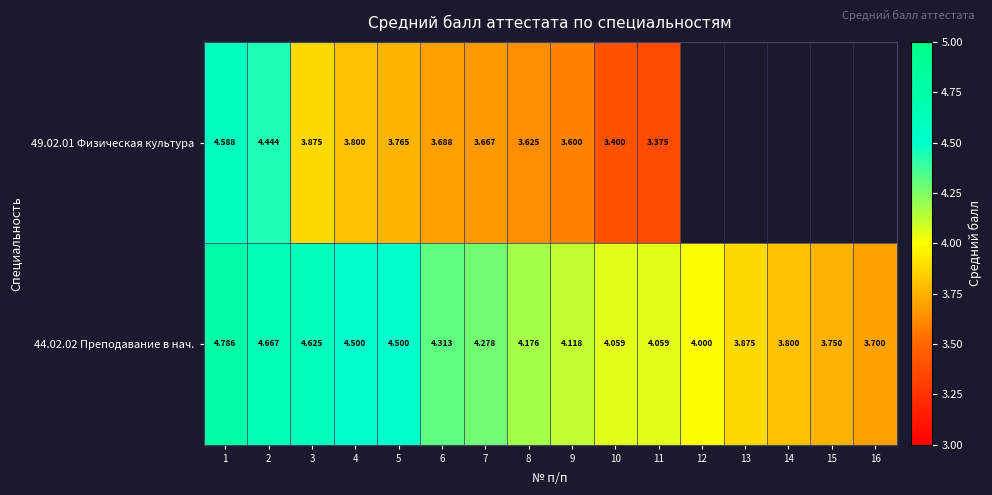

Which series has the widest spread of values?

49.02.01 Физическая культура